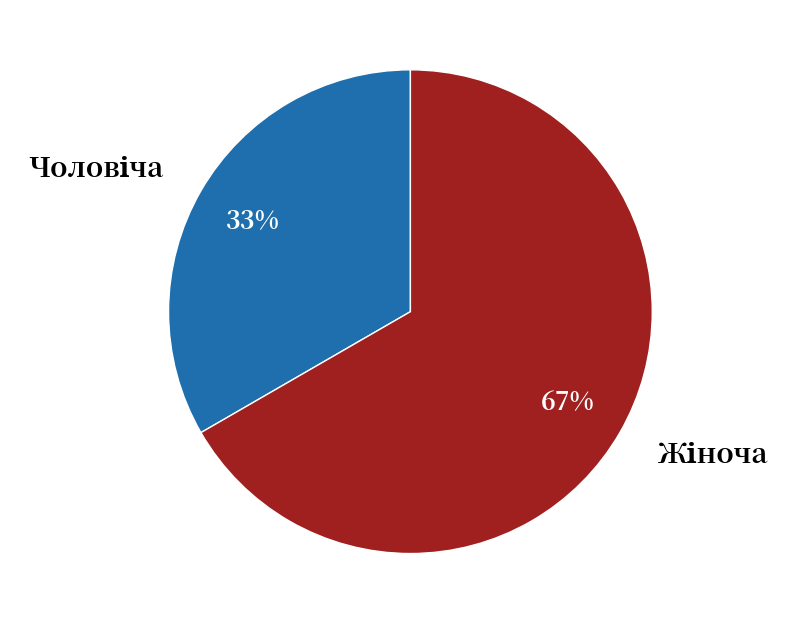

To the nearest percent, what is the average slice percentage?

50%